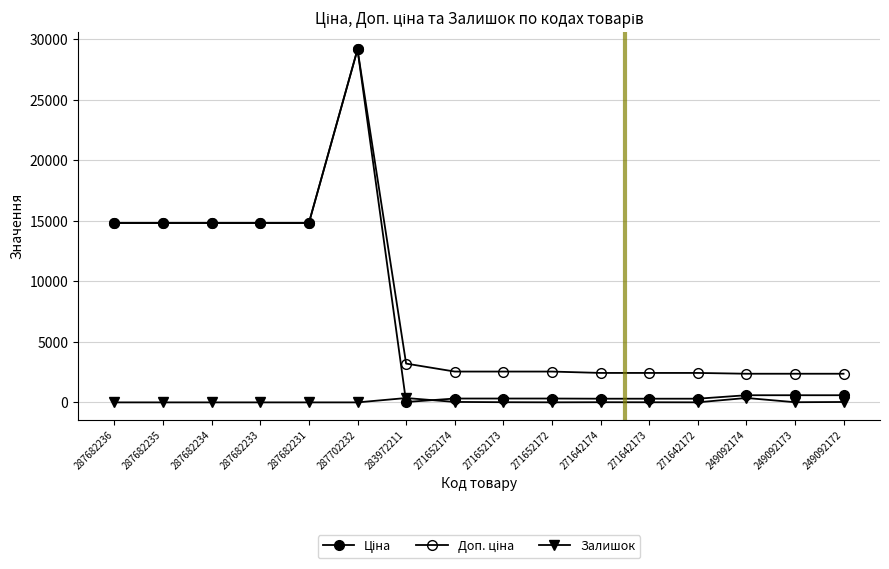

How many data points does each series have?

16